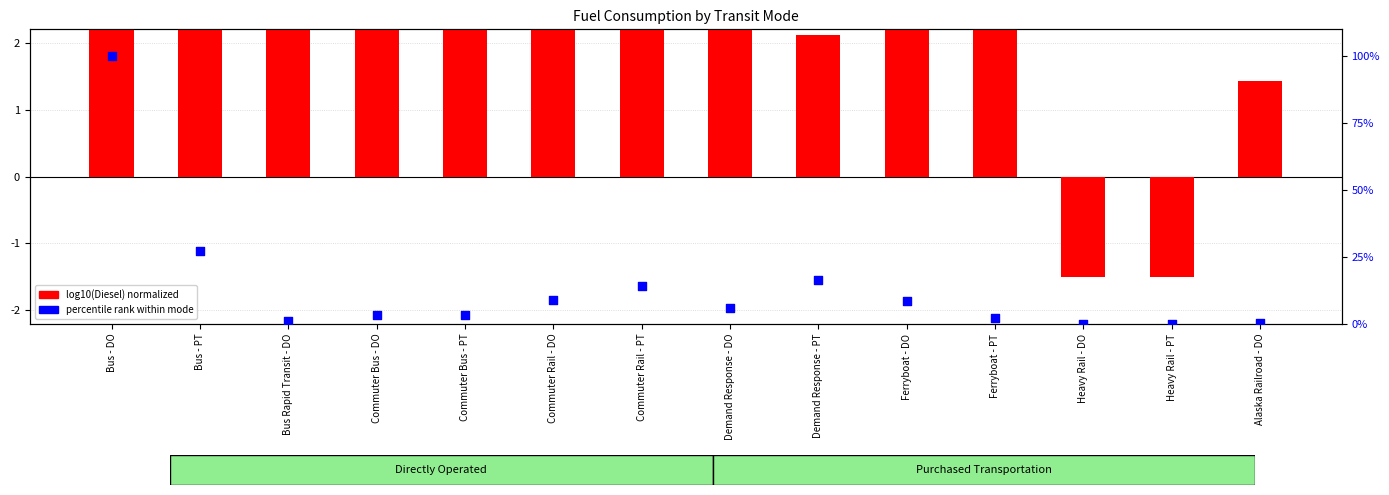

What are all the series names shown in the legend?

log10(Diesel) normalized, percentile rank within mode